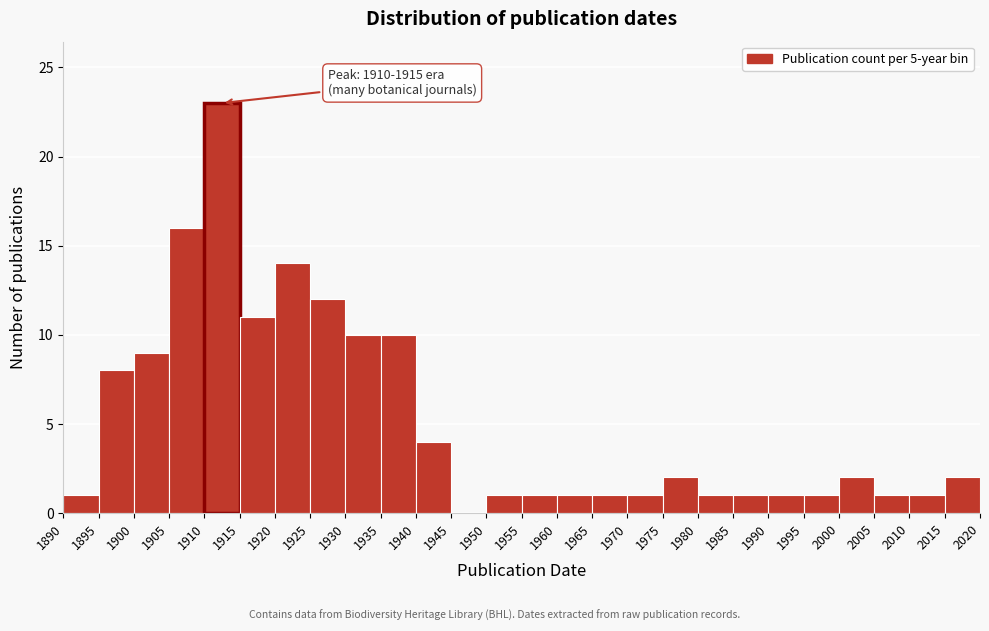

Which range on the x-axis has the tallest bar?

1910 to 1915